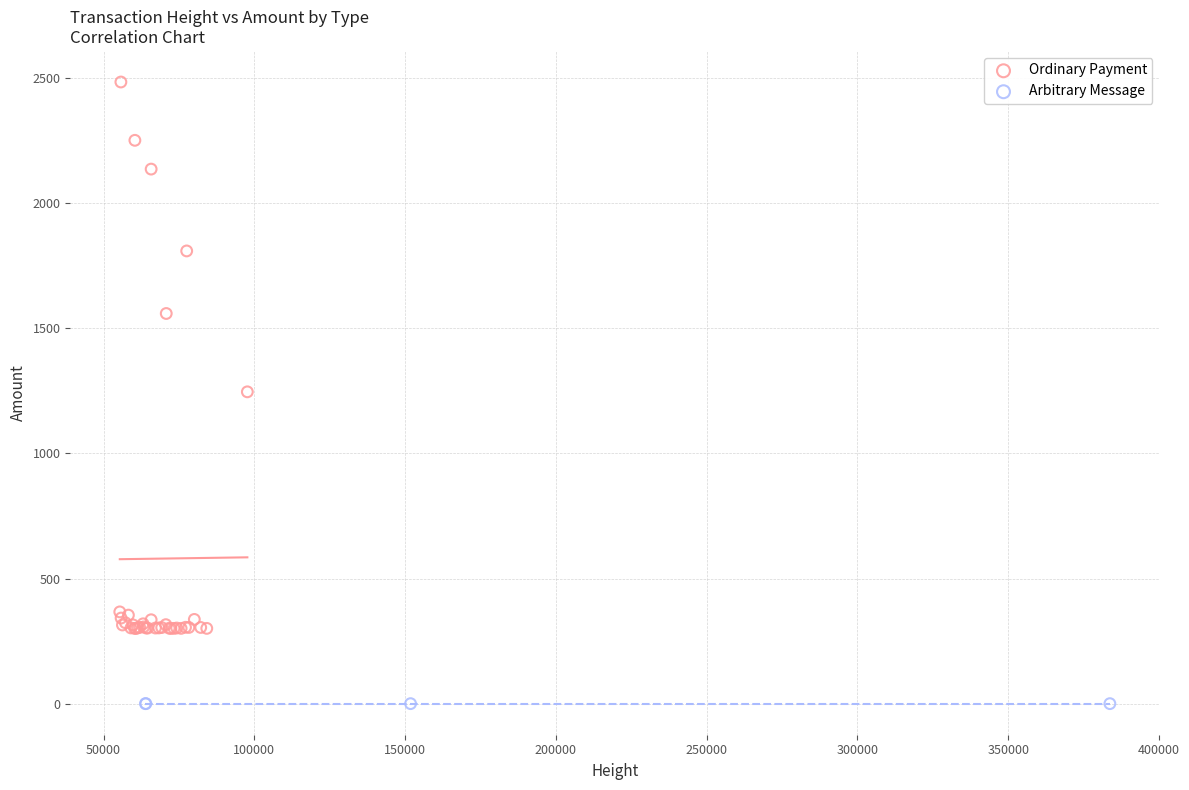

Which series contains the highest Y value?

Ordinary Payment